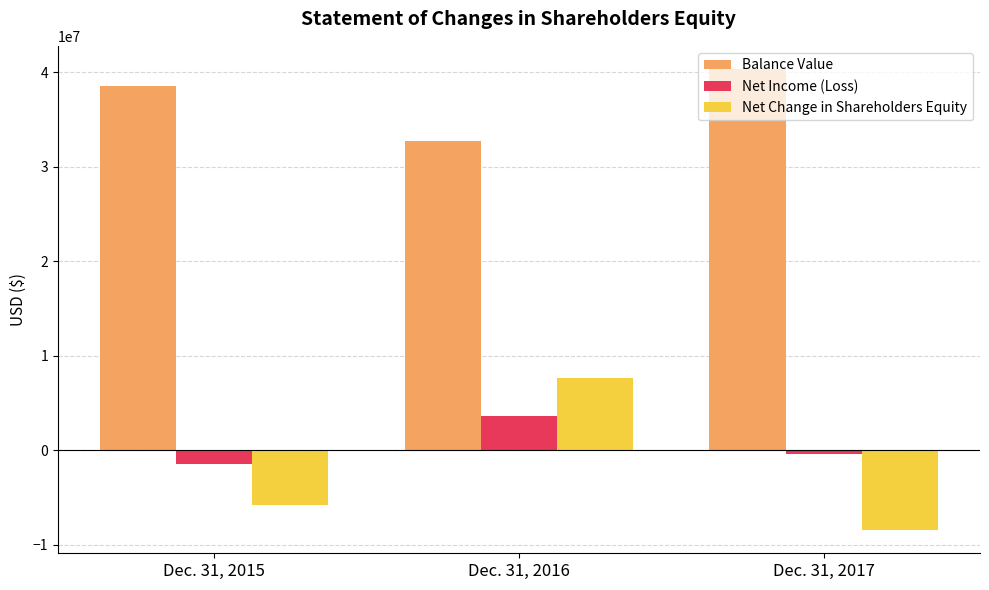

What is the spread (max minus min) of values at Dec. 31, 2016?

29130636